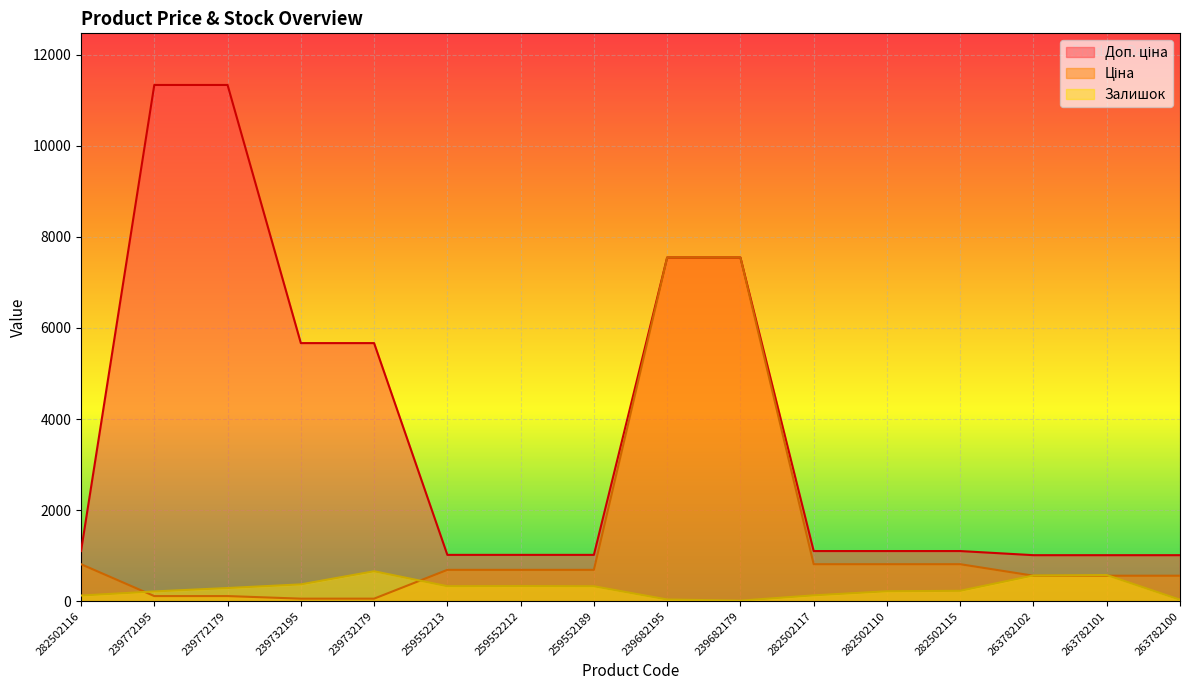

What is the sum of the Залишок values at 263782102 and 263782100?

599.0